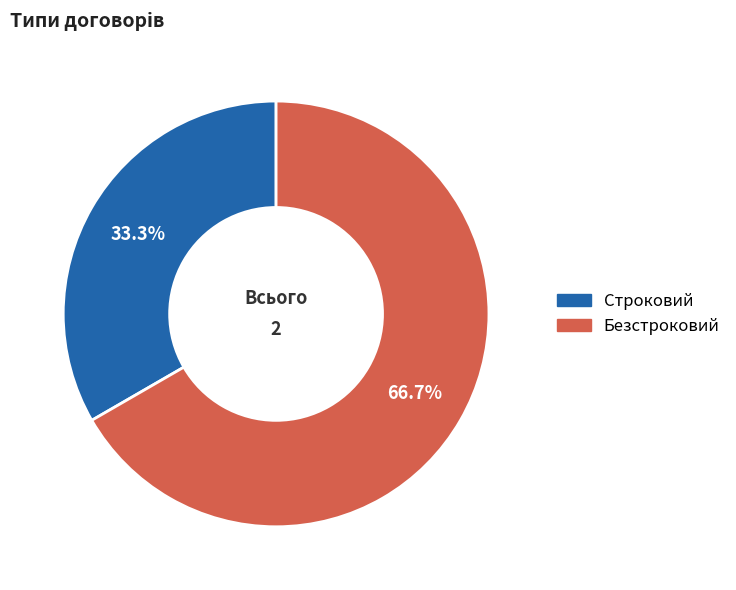

Approximately how many times larger is the value at Строковий compared to Безстроковий?

0.5